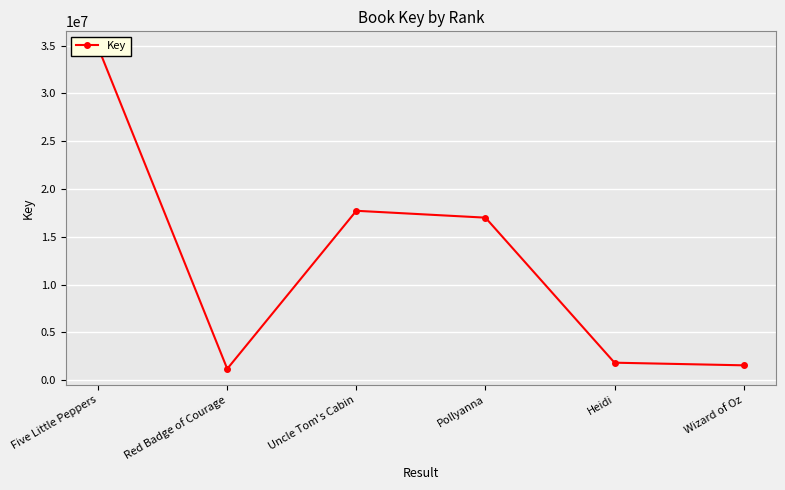

How many points are higher than both their immediate neighbors (excluding endpoints)?

1